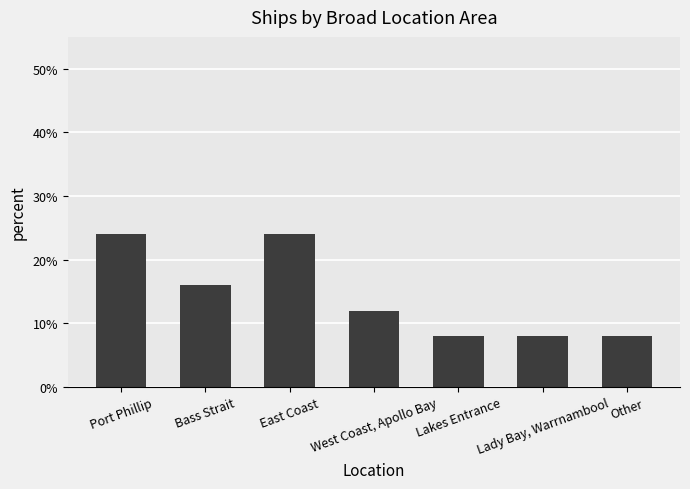

What is the sum of all values?

100